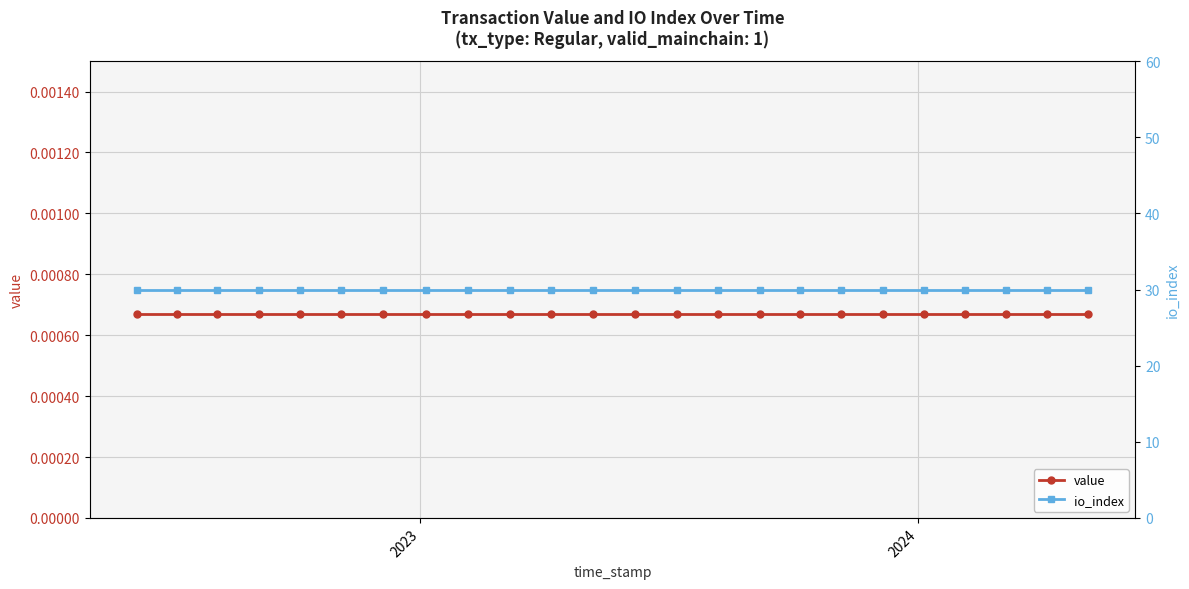

What is the value of the io_index point at the 6th from the left?

30.0